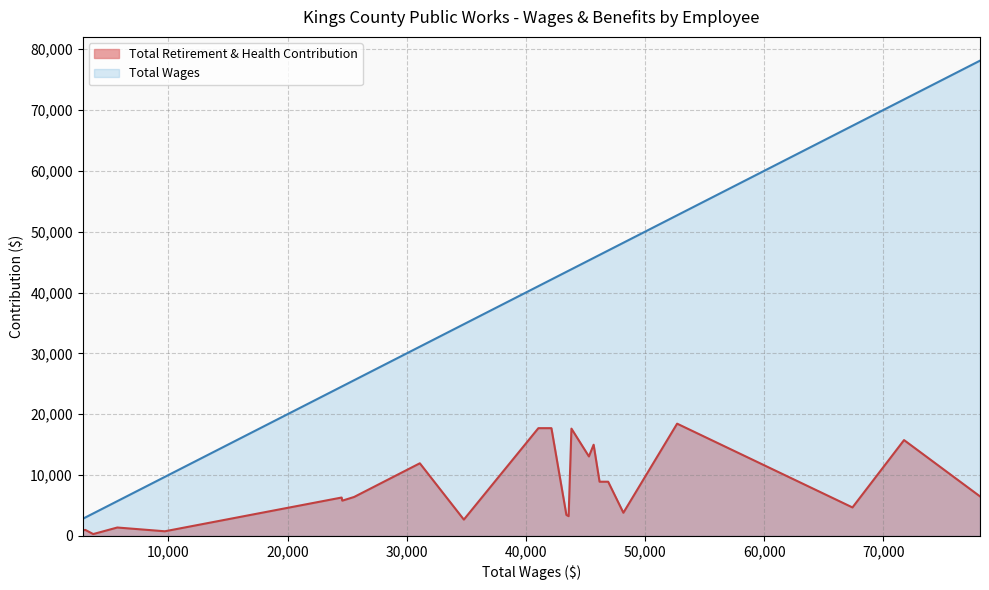

What is the difference between the maximum and minimum values in the Total Retirement & Health Contribution series?

18148